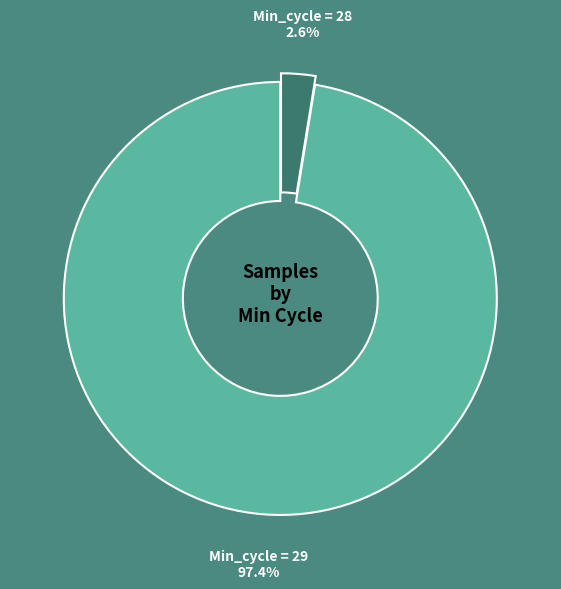

Is the sum of Min_cycle = 28 and Min_cycle = 29 greater than half?

Yes